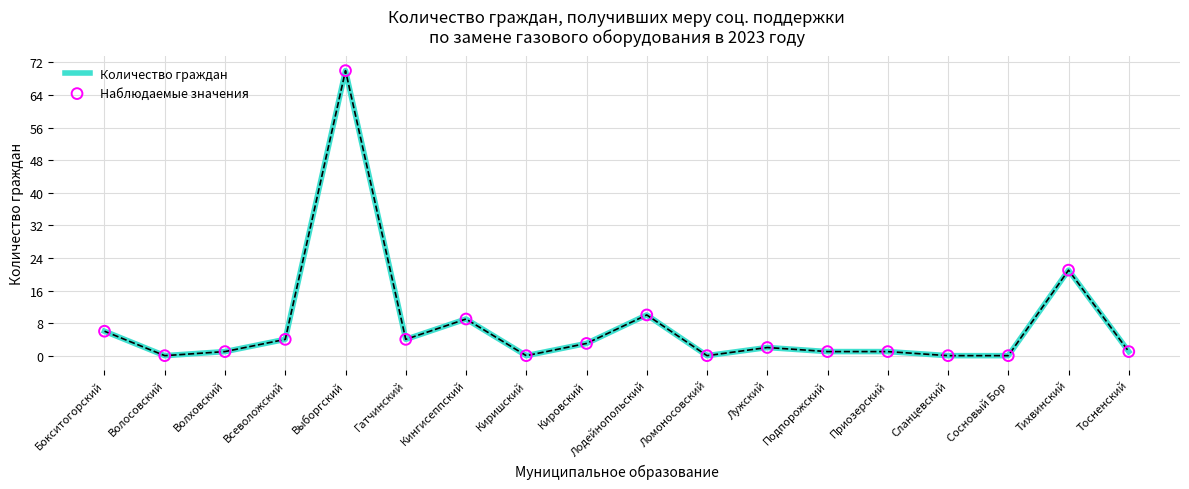

What is the difference between the values at Лодейнопольский and Сланцевский?

10